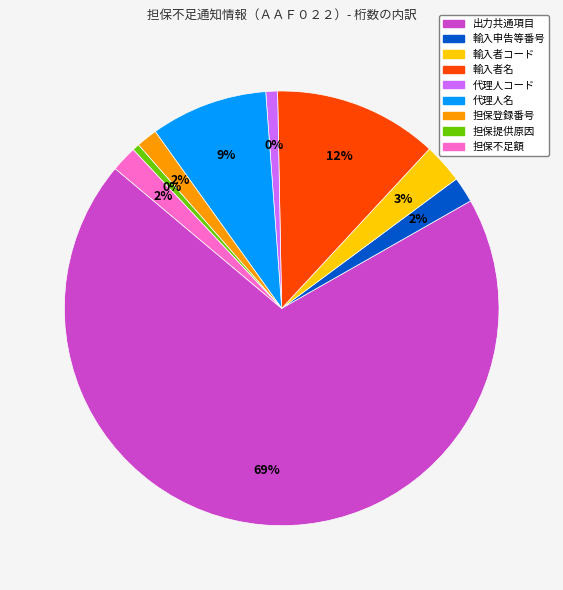

To the nearest percent, what percentage of the pie is 出力共通項目?

69%